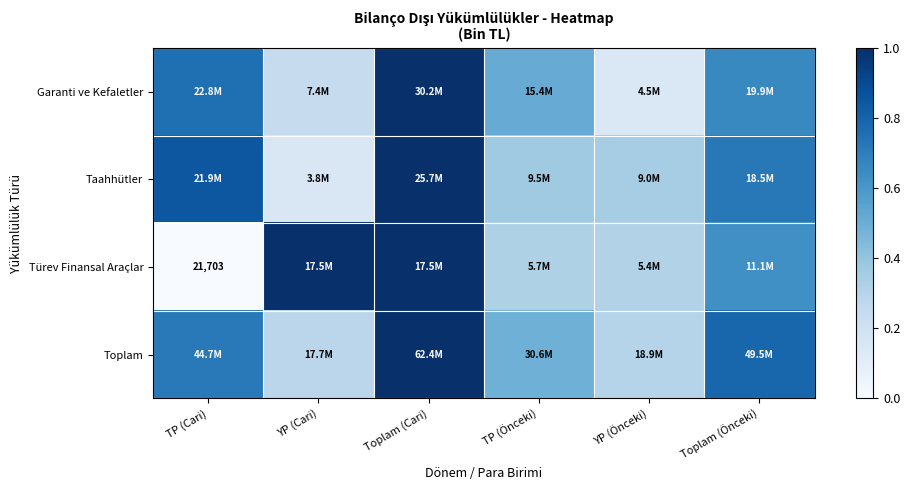

How many data points does each series have?

6